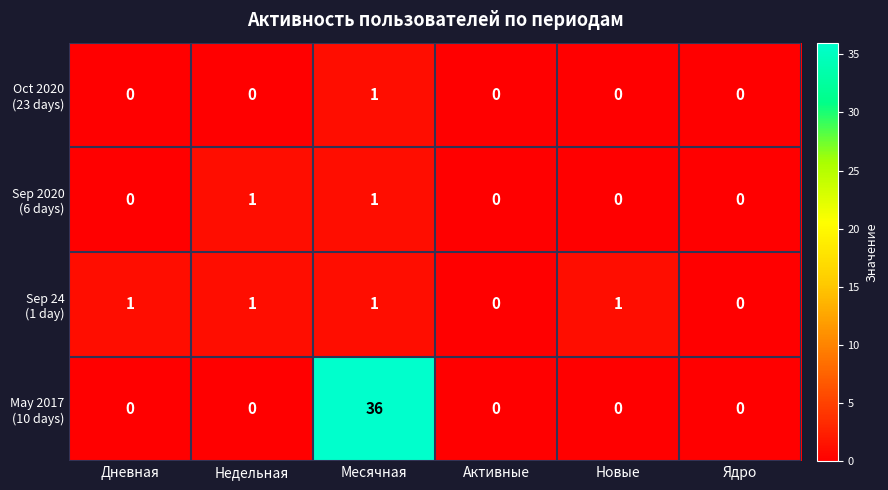

At which category is the sum across all series the highest?

Месячная